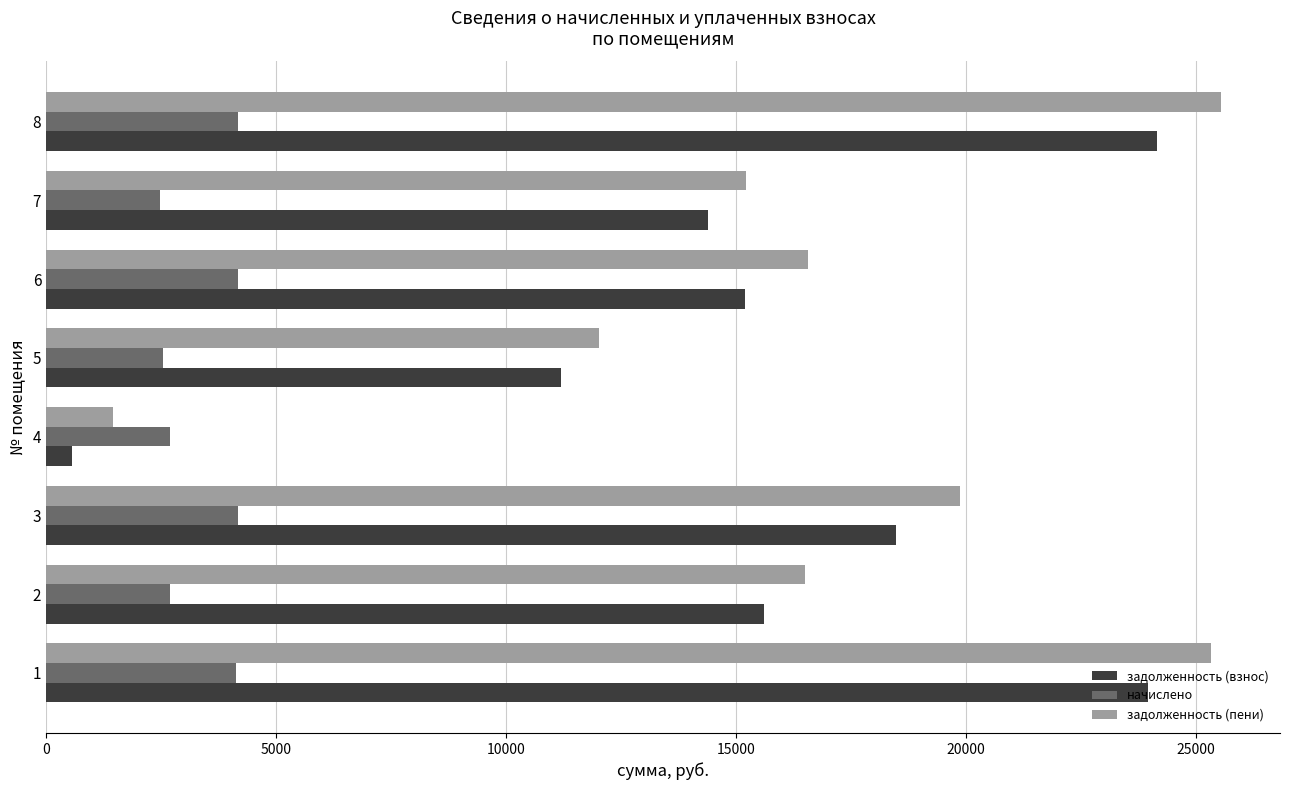

What is the difference between the highest and lowest values at 2?

13822.1